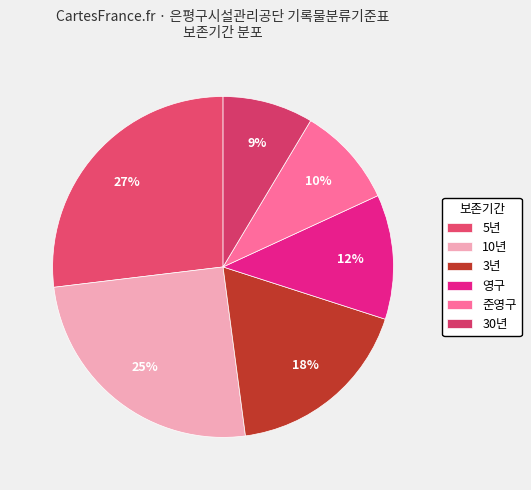

True or false: 3년 accounts for 29% of the total.

False